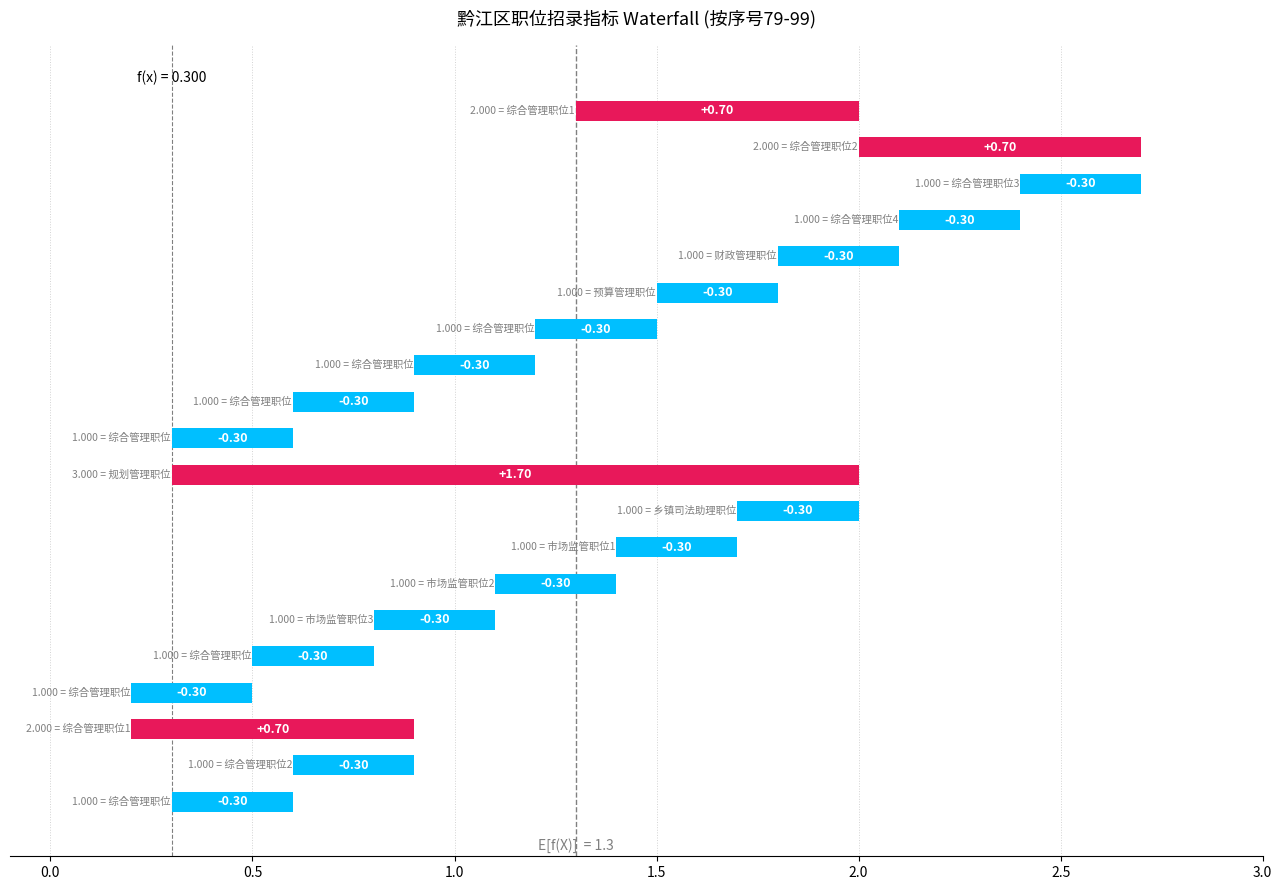

Rank the categories by value from highest to lowest.

规划管理职位(89), 综合管理职位1(79), 综合管理职位2(80), 综合管理职位1(97), 综合管理职位3(81), 综合管理职位4(82), 财政管理职位(83), 预算管理职位(84), 综合管理职位(85), 综合管理职位(86), 综合管理职位(87), 综合管理职位(88), 乡镇司法助理职位(90), 市场监管职位1(91), 市场监管职位2(92), 市场监管职位3(93), 综合管理职位(94), 综合管理职位(95), 综合管理职位2(98), 综合管理职位(99)